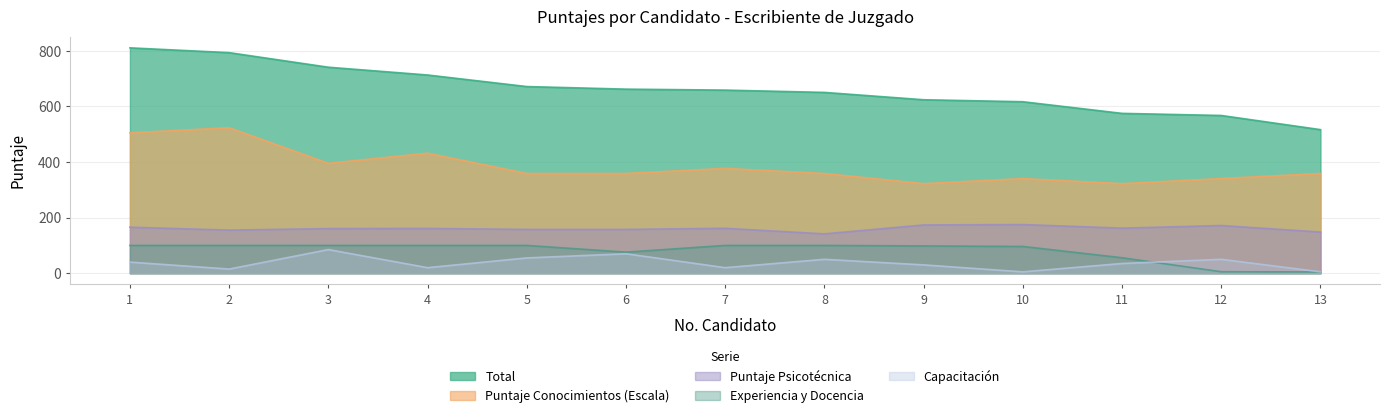

At which label does Experiencia y Docencia reach its peak?

1